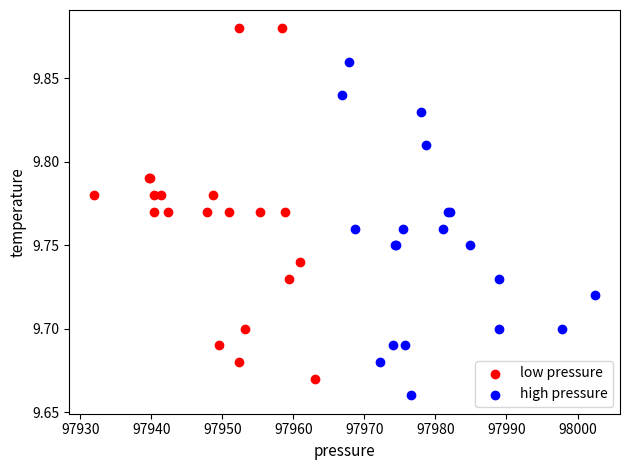

Which series has the widest spread of Y values?

low pressure